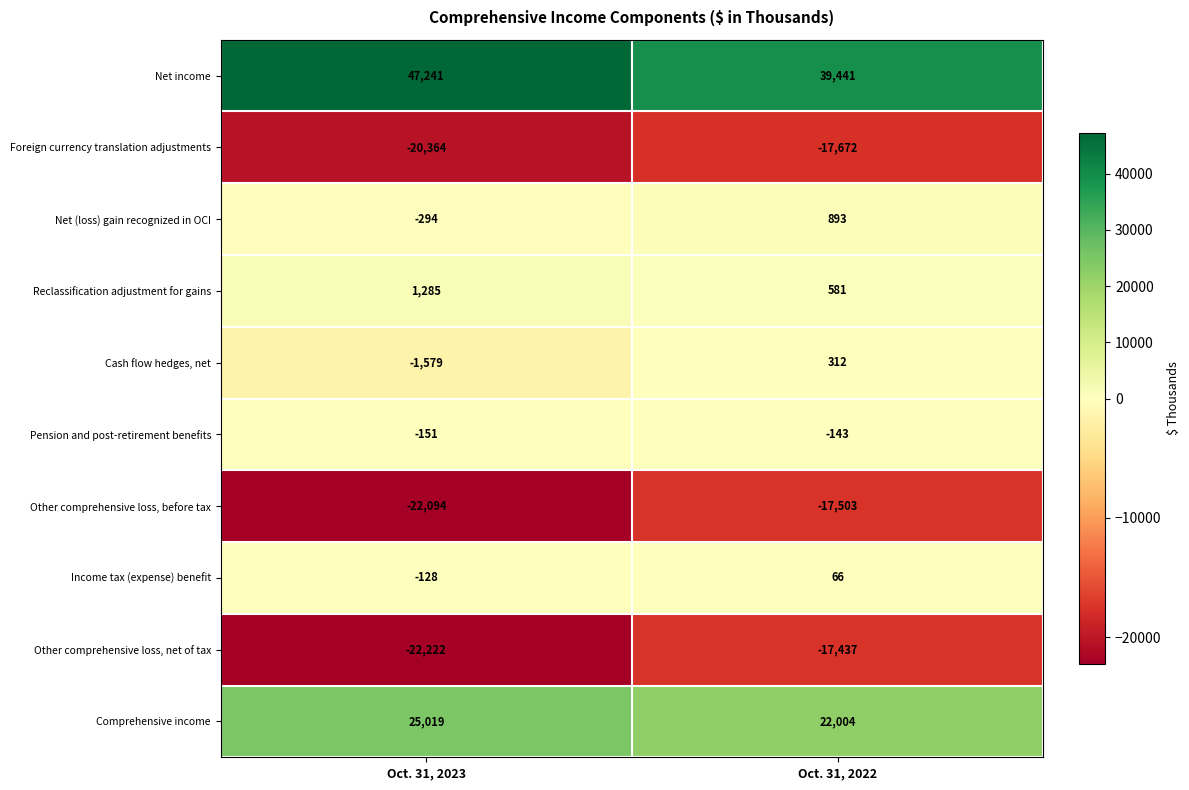

At how many categories does at least one series exceed 42323?

1